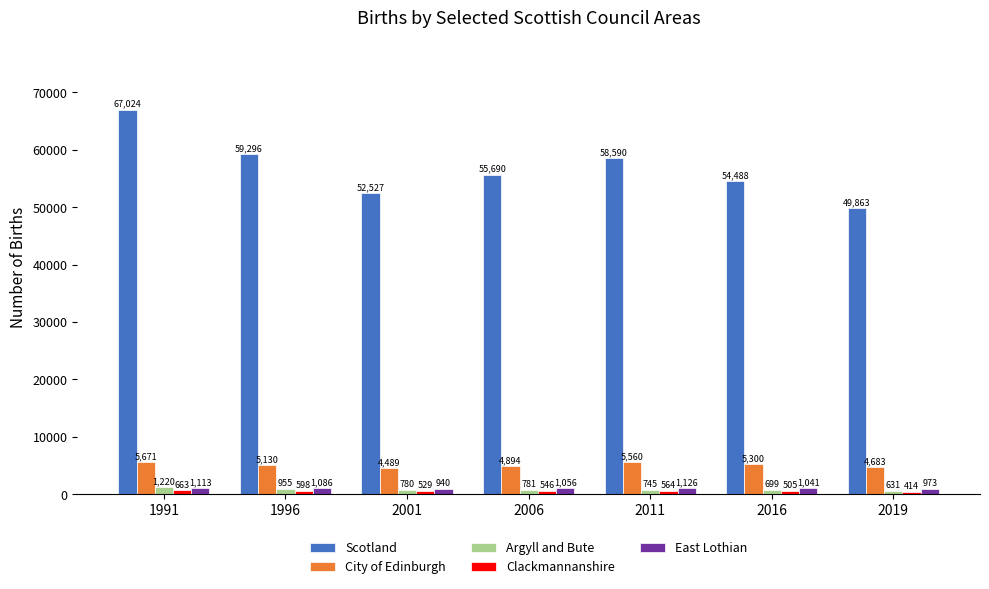

At which category is the sum across all series the highest?

1991